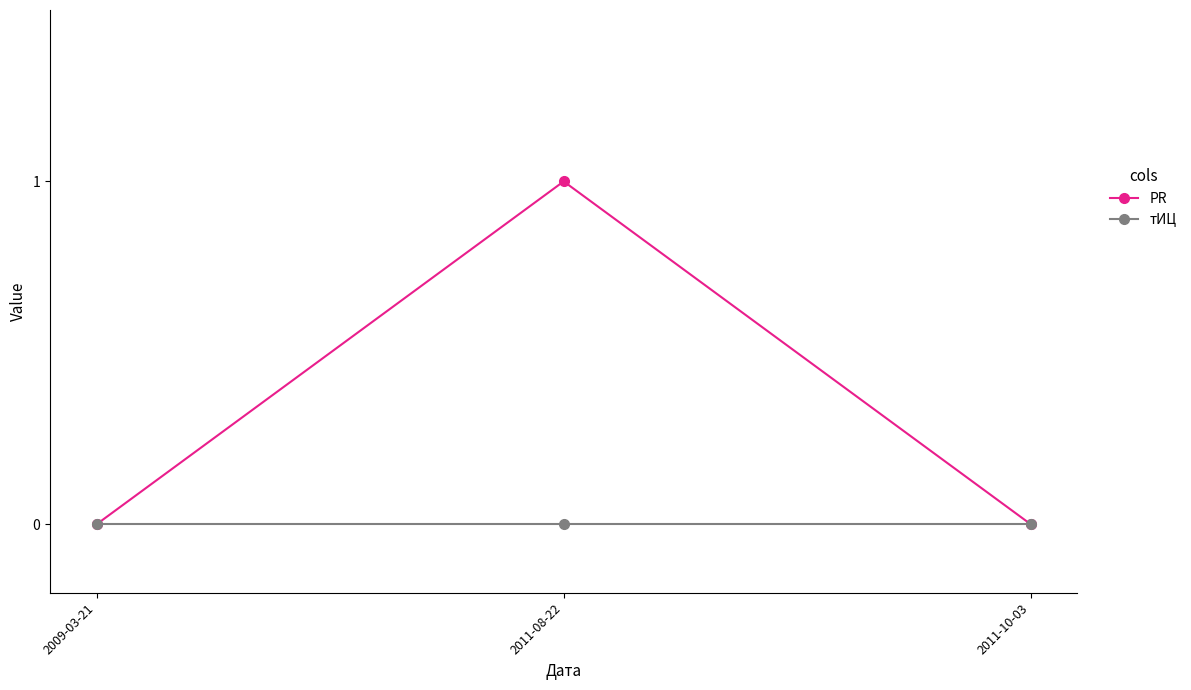

Rank the series by their average value, from highest to lowest.

PR, тИЦ